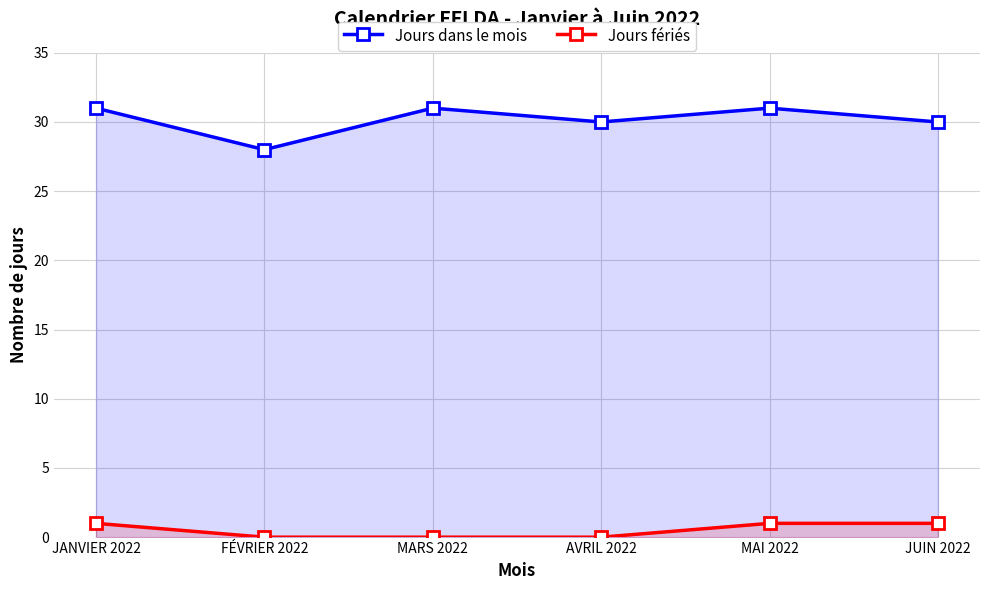

Where is Jours dans le mois nearest to the value 29?

FÉVRIER 2022